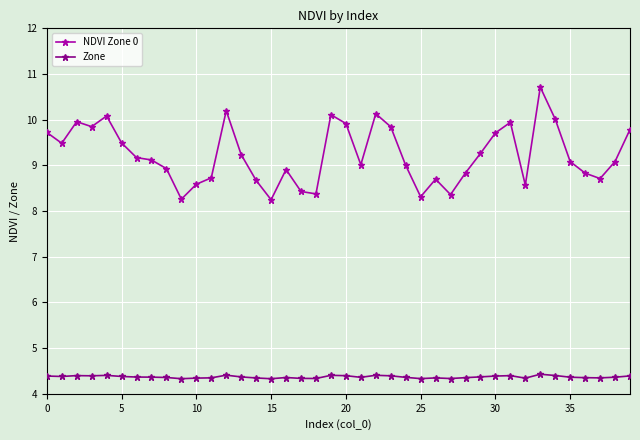

Which series has the largest total across all categories?

NDVI Zone 0